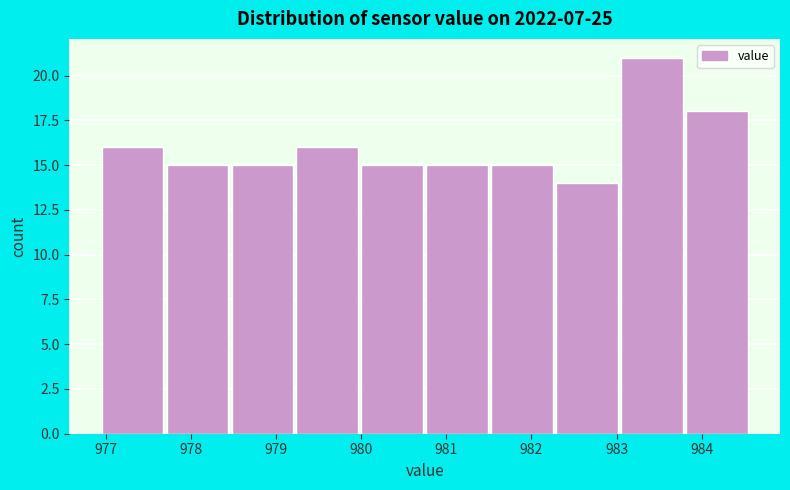

Reading left to right, list every bar in this chart as the range it spans on the x-axis followed by its height. Neither the bar edges nor the heights are printed on the chart, so give them approximately, as read against the axes.

977.0 to 977.7: 16
977.7 to 978.5: 15
978.5 to 979.2: 15
979.2 to 980.0: 16
980.0 to 980.8: 15
980.8 to 981.5: 15
981.5 to 982.3: 15
982.3 to 983.1: 14
983.1 to 983.8: 21
983.8 to 984.6: 18